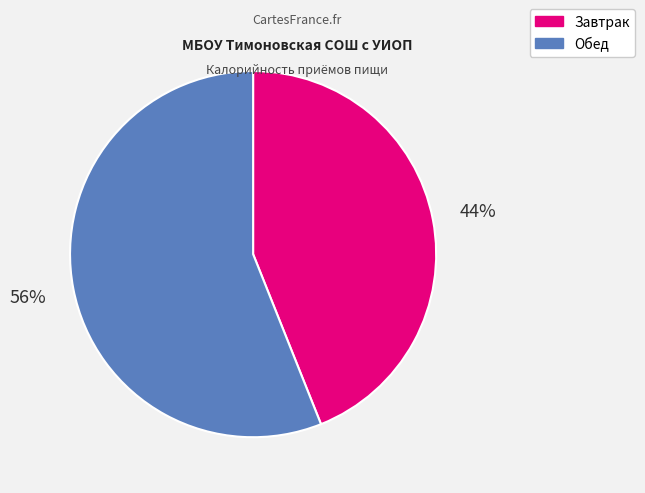

What percentage is the Завтрак slice, to the nearest percent?

44%